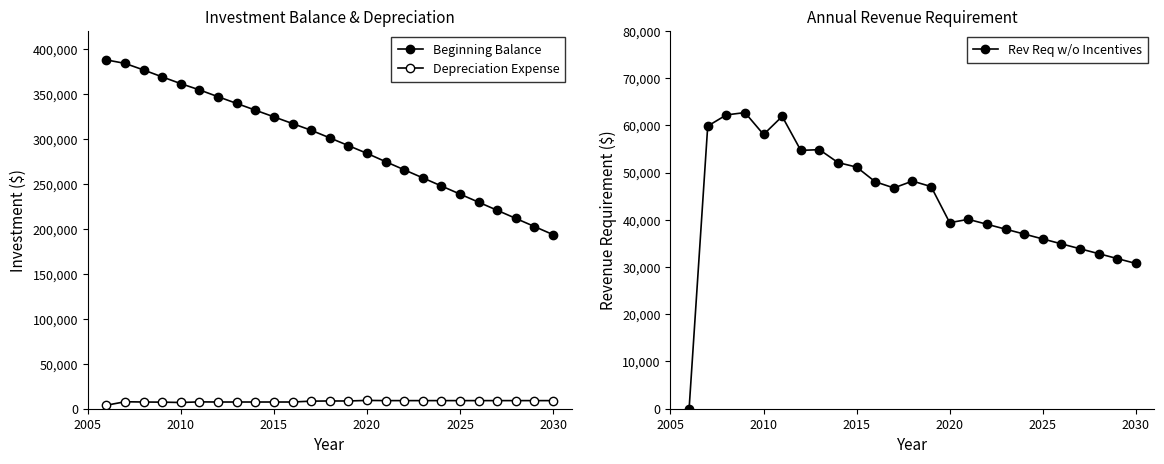

The Rev Req w/o Incentives series shows 14248.1 at 2025. True or false?

False